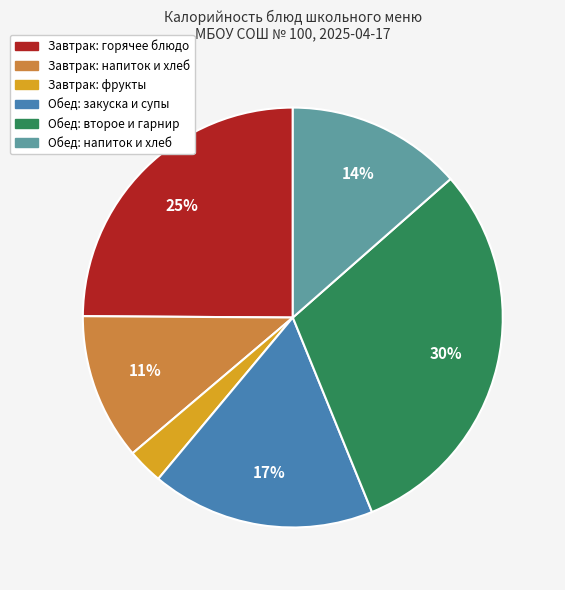

Combined, do Завтрак: фрукты and Обед: напиток и хлеб account for over 50%?

No